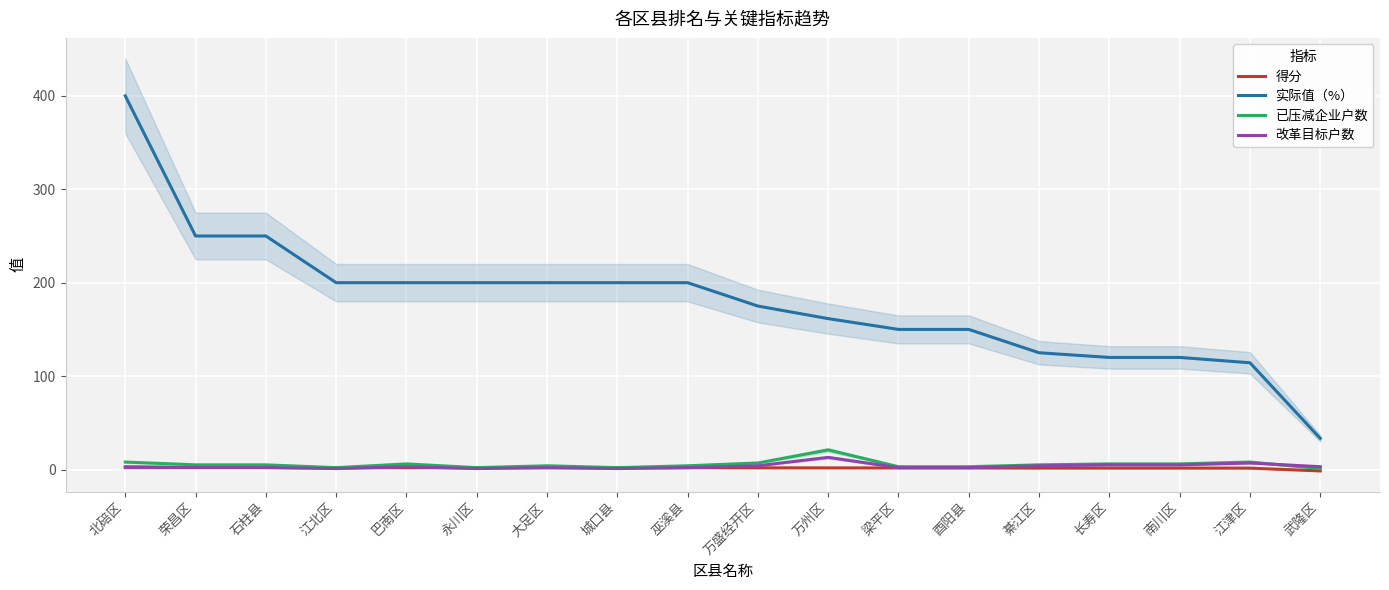

Is this an area chart (filled region under the line)?

No